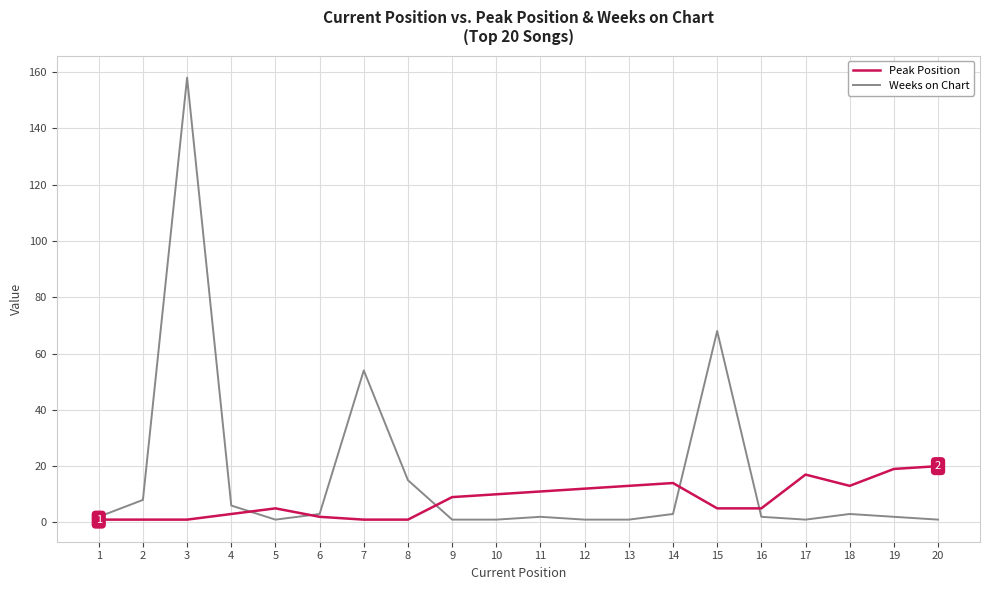

True or false: Weeks on Chart has a value of 1 at 10.

True